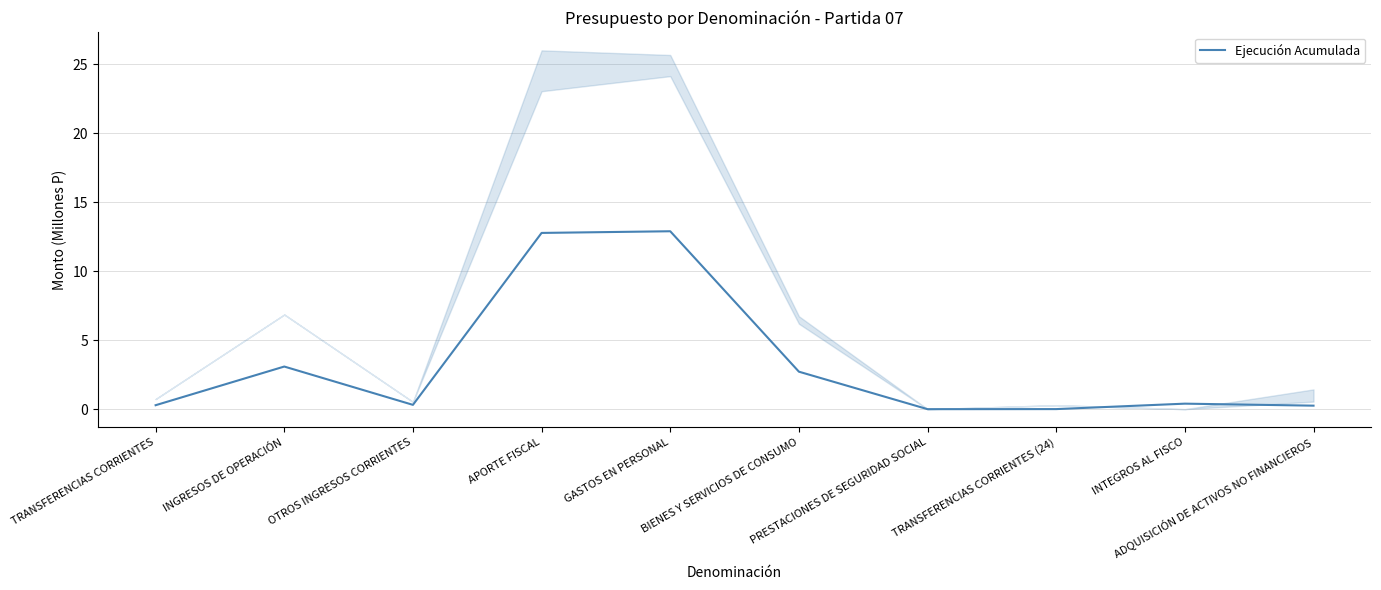

What is the label of the 2nd point from the right?

INTEGROS AL FISCO